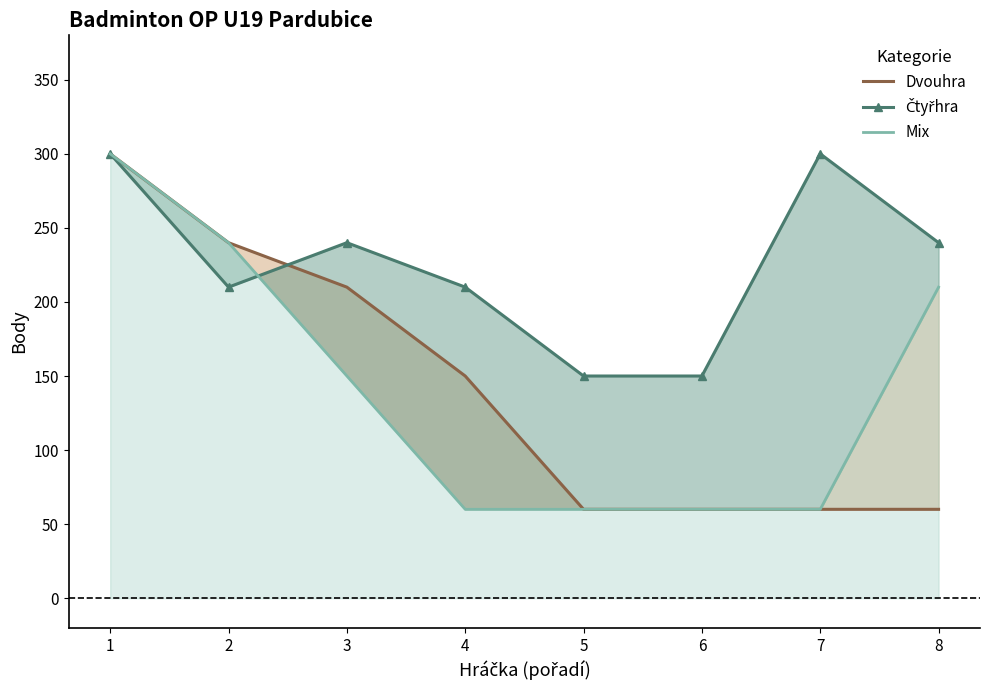

At which label does Mix reach its minimum?

4